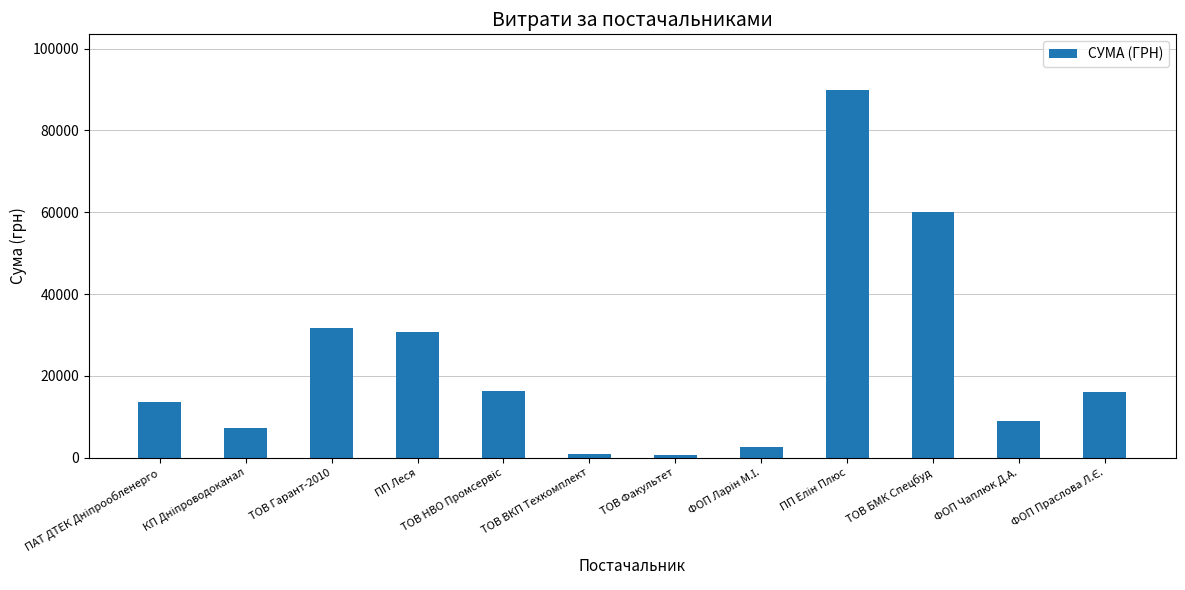

At which label does the data first exceed 15950?

ТОВ Гарант-2010